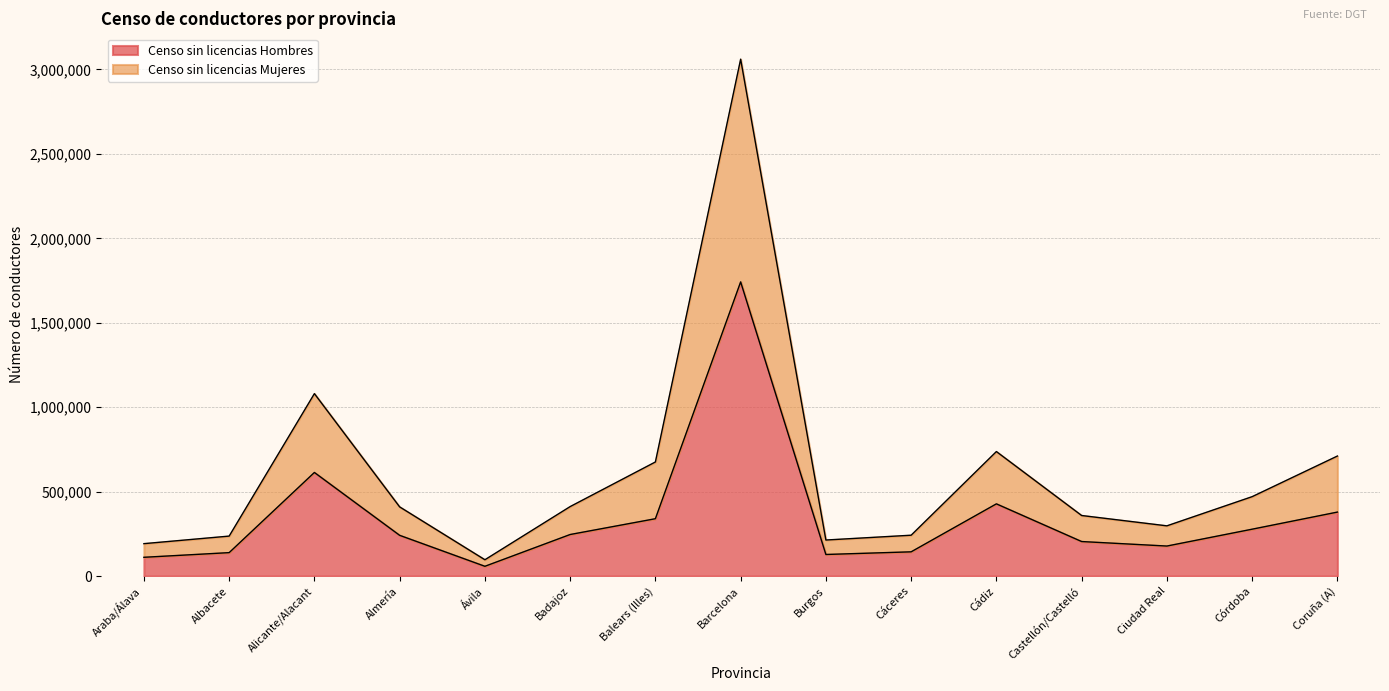

At which label is Censo sin licencias Hombres closest to 899864?

Alicante/Alacant